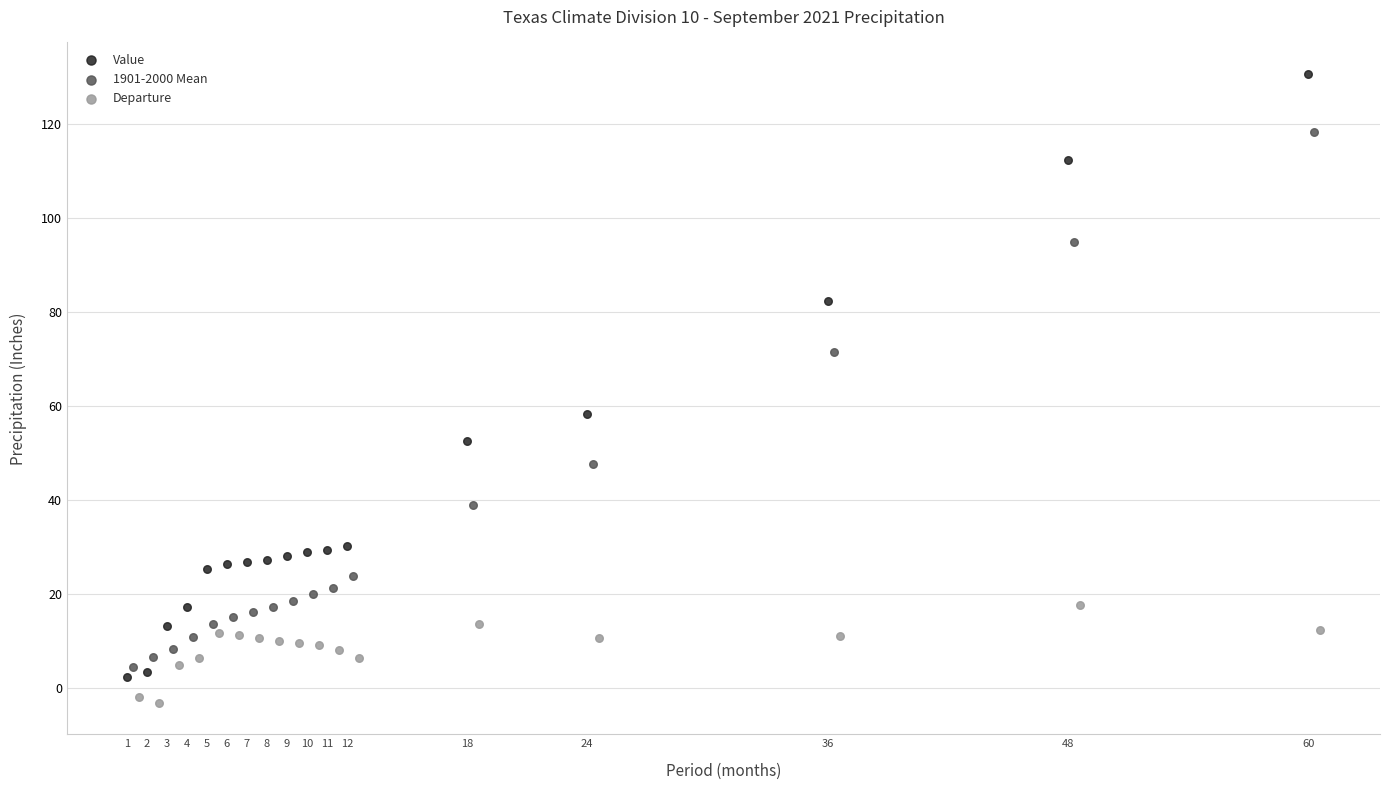

What are all the series names shown in the legend?

Value, 1901-2000 Mean, Departure